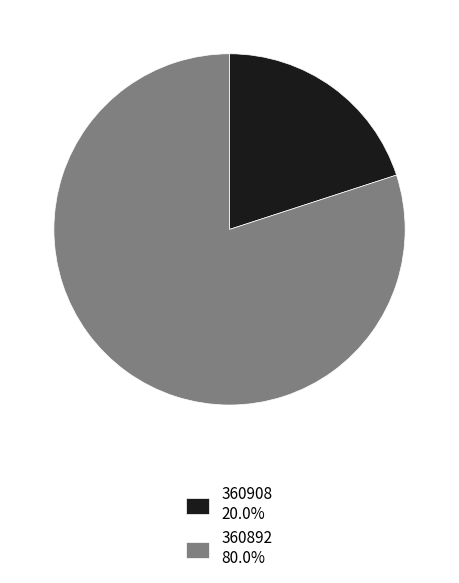

Does 360908 account for over 50% of the chart?

No